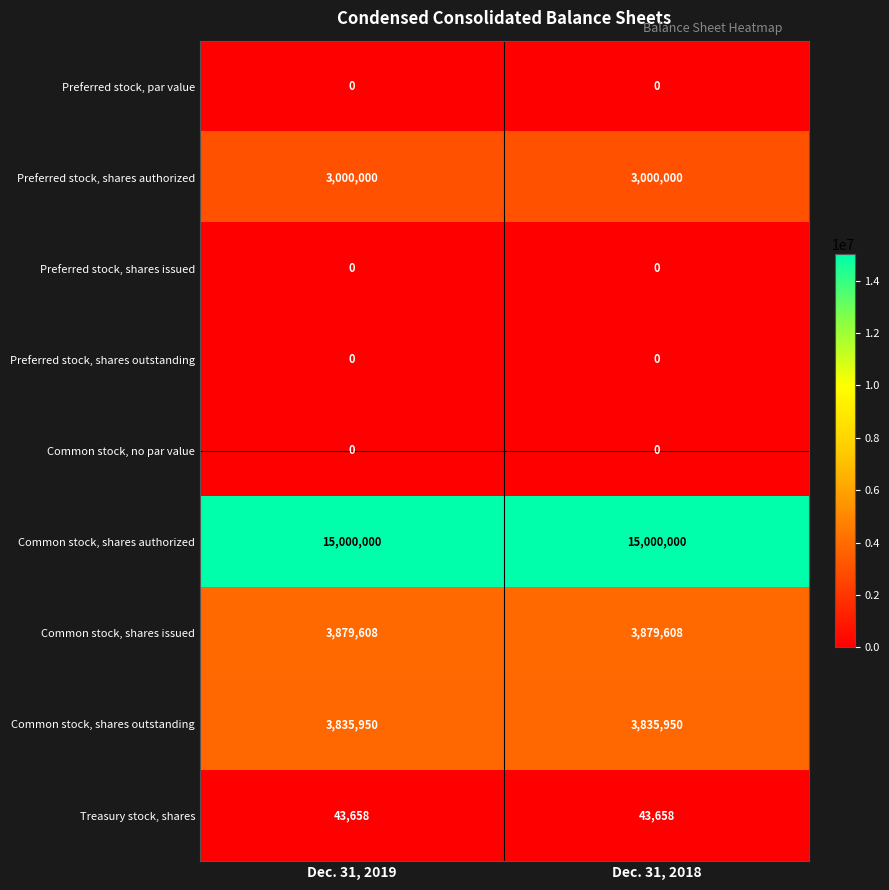

Reading left to right, list all the values displayed in this chart.

Preferred stock, par value: Dec. 31, 2019=0	Dec. 31, 2018=0
Preferred stock, shares authorized: Dec. 31, 2019=3000000	Dec. 31, 2018=3000000
Preferred stock, shares issued: Dec. 31, 2019=0	Dec. 31, 2018=0
Preferred stock, shares outstanding: Dec. 31, 2019=0	Dec. 31, 2018=0
Common stock, no par value: Dec. 31, 2019=0	Dec. 31, 2018=0
Common stock, shares authorized: Dec. 31, 2019=15000000	Dec. 31, 2018=15000000
Common stock, shares issued: Dec. 31, 2019=3879608	Dec. 31, 2018=3879608
Common stock, shares outstanding: Dec. 31, 2019=3835950	Dec. 31, 2018=3835950
Treasury stock, shares: Dec. 31, 2019=43658	Dec. 31, 2018=43658